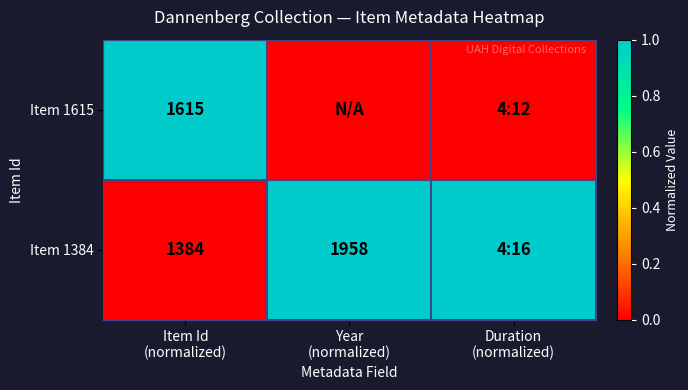

At which category is the sum across all series the highest?

Item Id
(normalized)